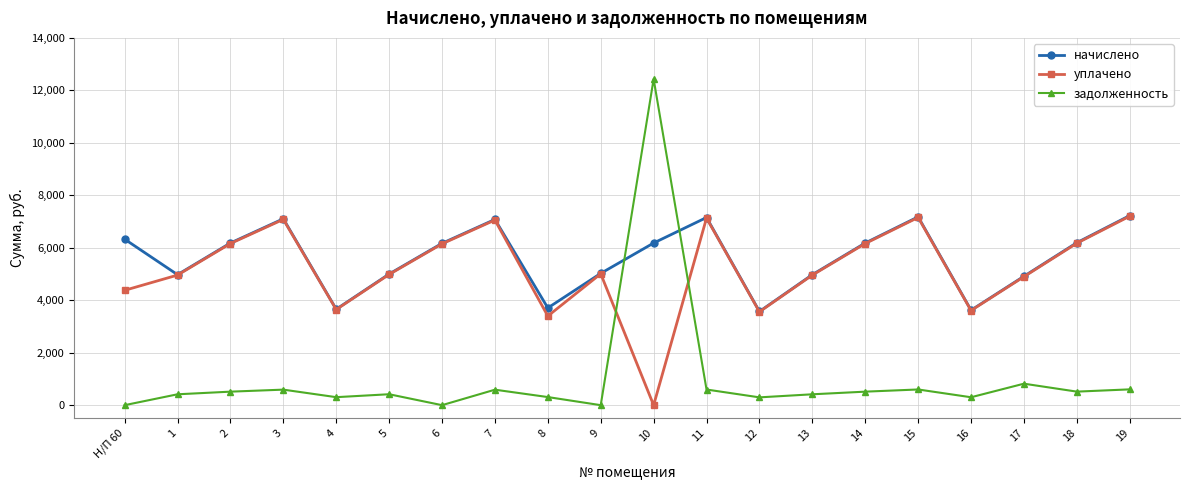

Between which two adjacent categories do задолженность and уплачено first intersect?

9 and 10